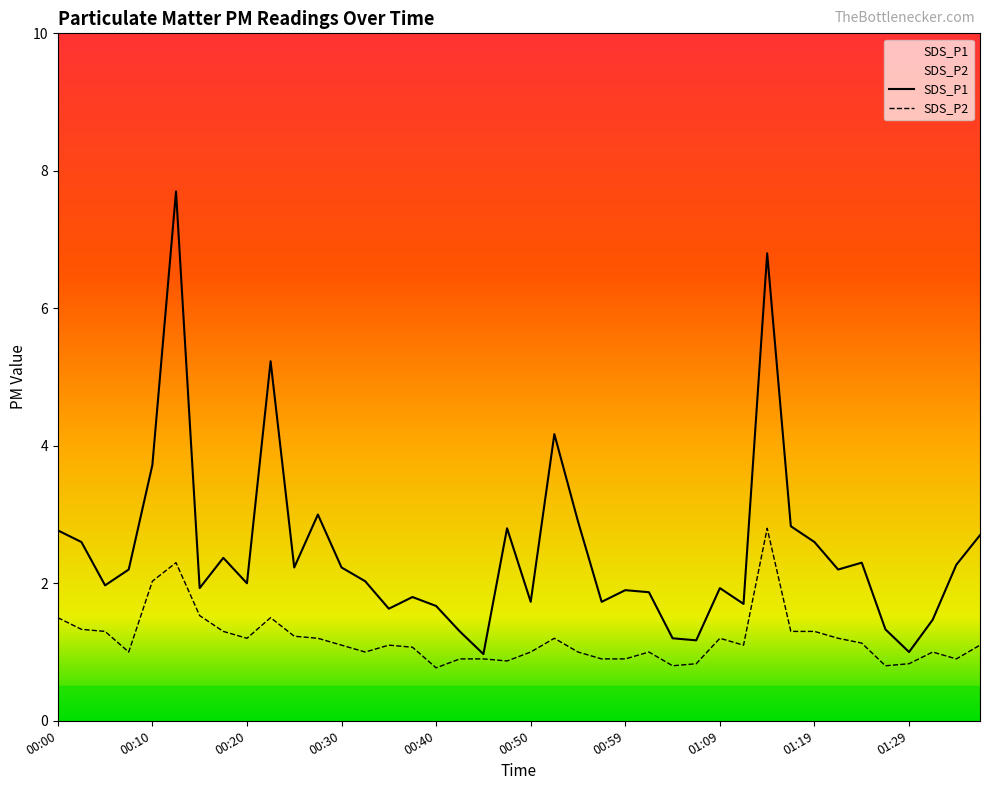

Where does the SDS_P2 series first go above 1?

00:00